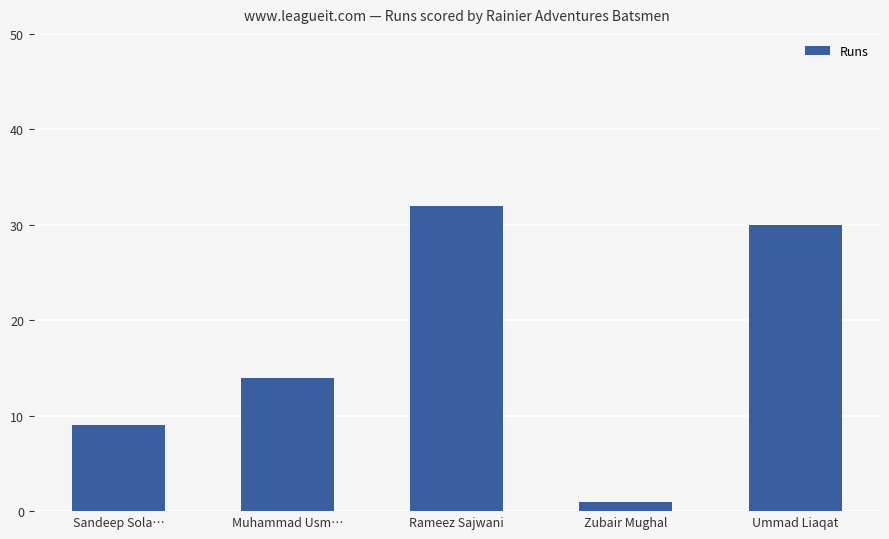

Read the value at Zubair Mughal.

1